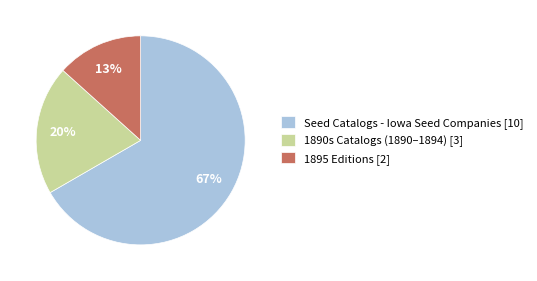

How many slices are in this pie chart?

3